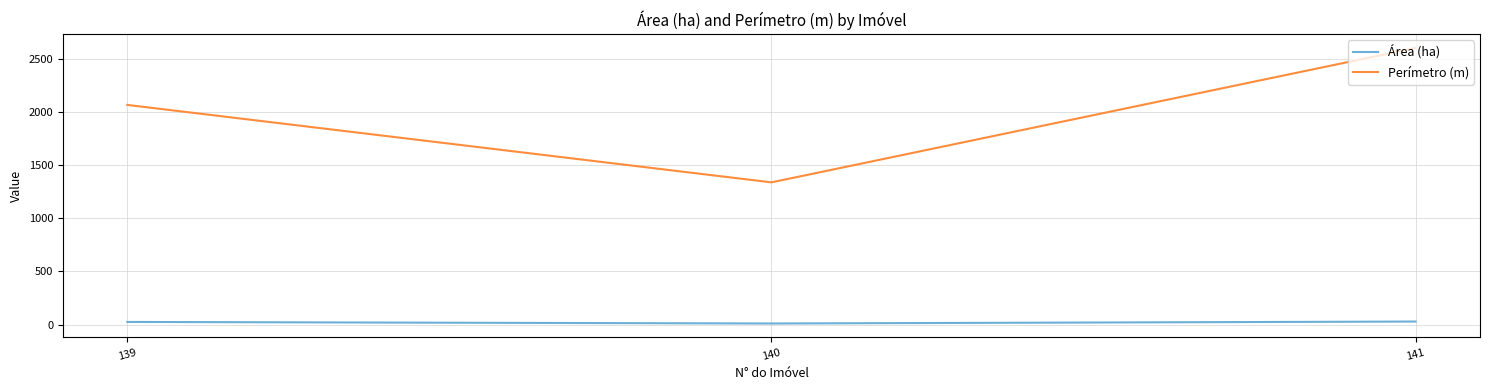

Rank the series by their maximum value, from lowest to highest.

Área (ha), Perímetro (m)